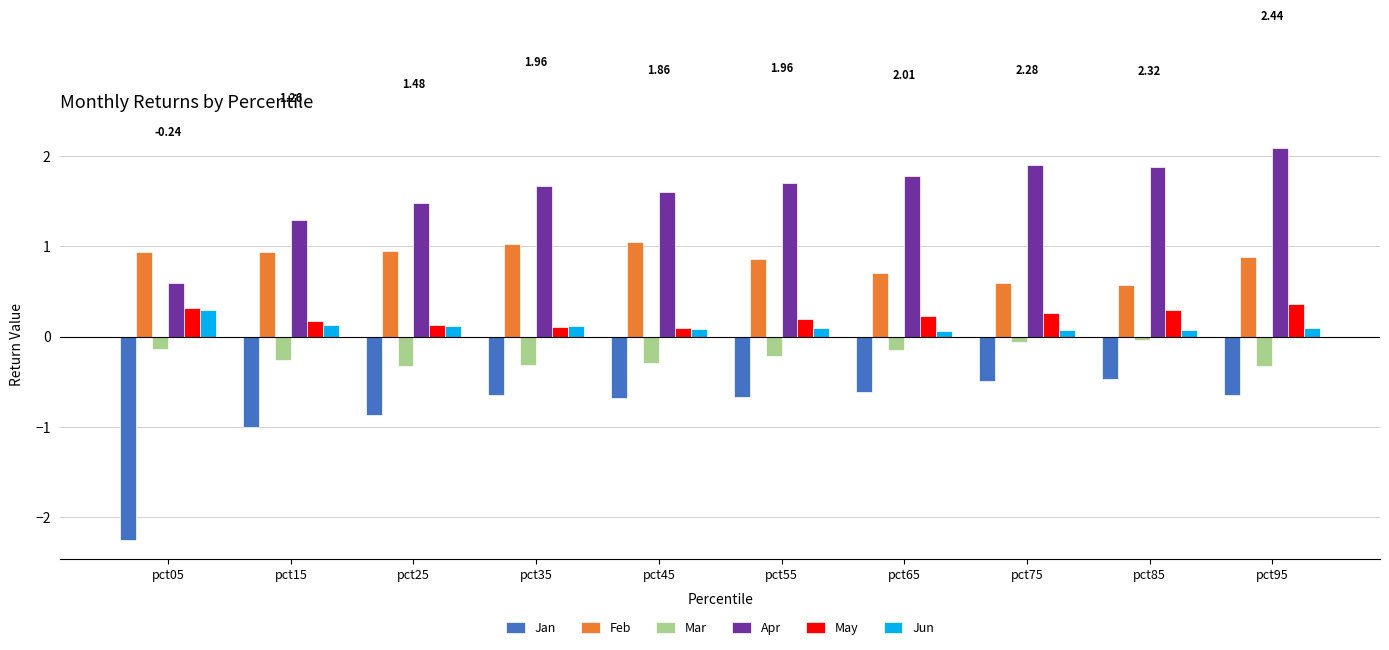

List the labels in order of Jun value, smallest first.

pct65, pct85, pct75, pct45, pct55, pct95, pct35, pct25, pct15, pct05